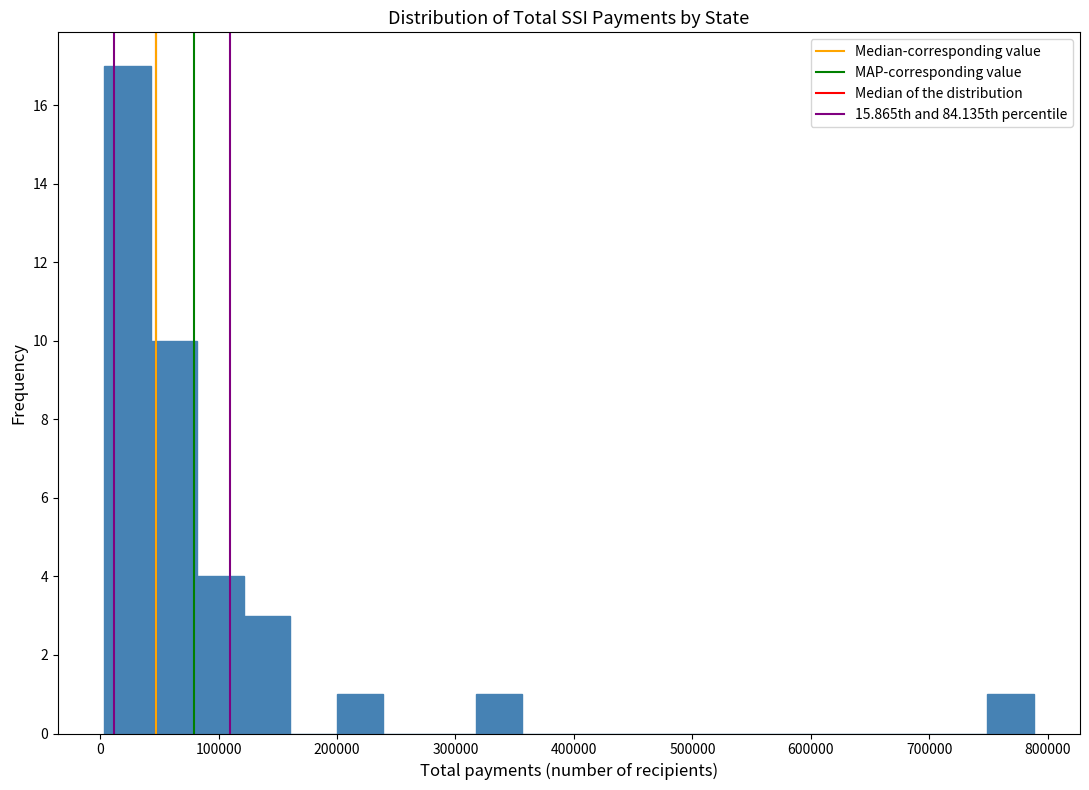

Read against the x-axis, roughly where is the centre of the tallest bar?

20000